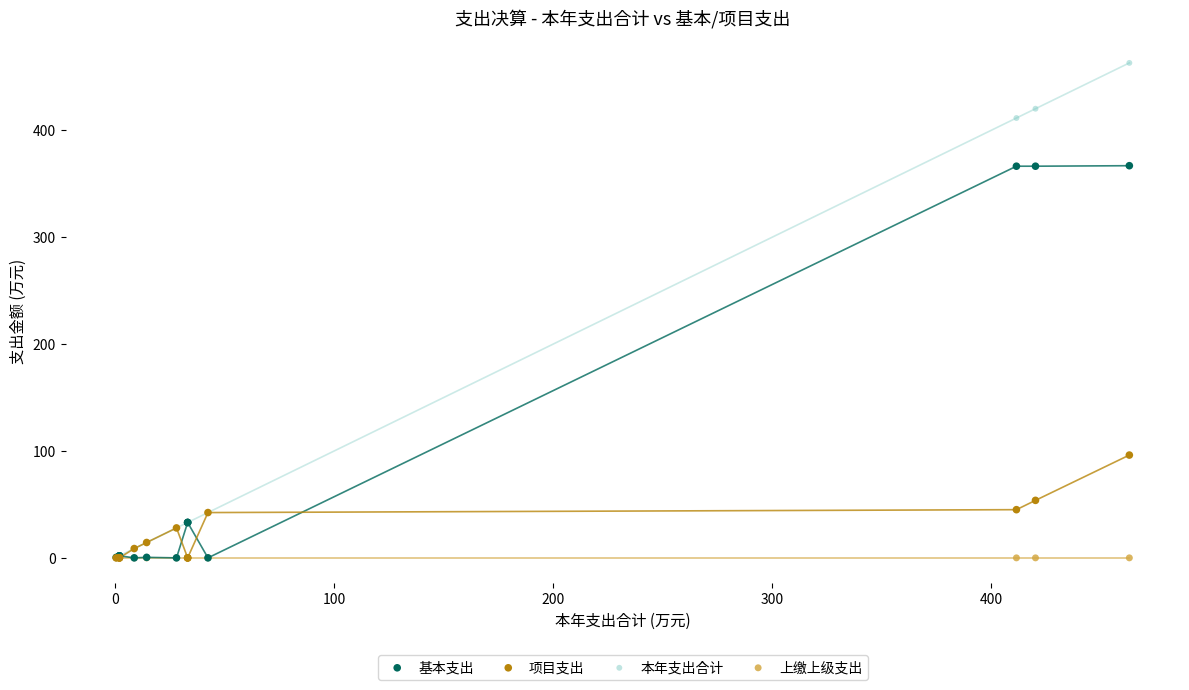

In the 基本支出 series, what Y value is closest to 183?

33.1